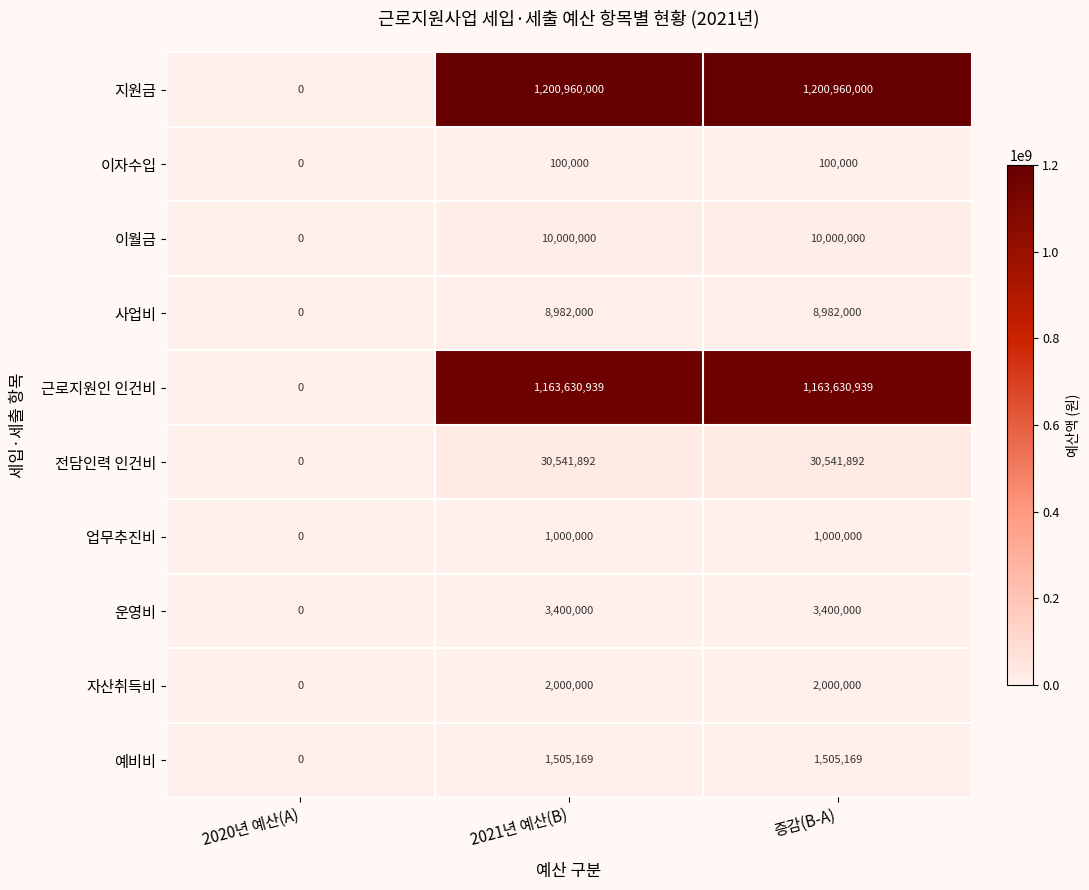

Rank the series by their maximum value, from highest to lowest.

지원금, 근로지원인 인건비, 전담인력 인건비, 이월금, 사업비, 운영비, 자산취득비, 예비비, 업무추진비, 이자수입